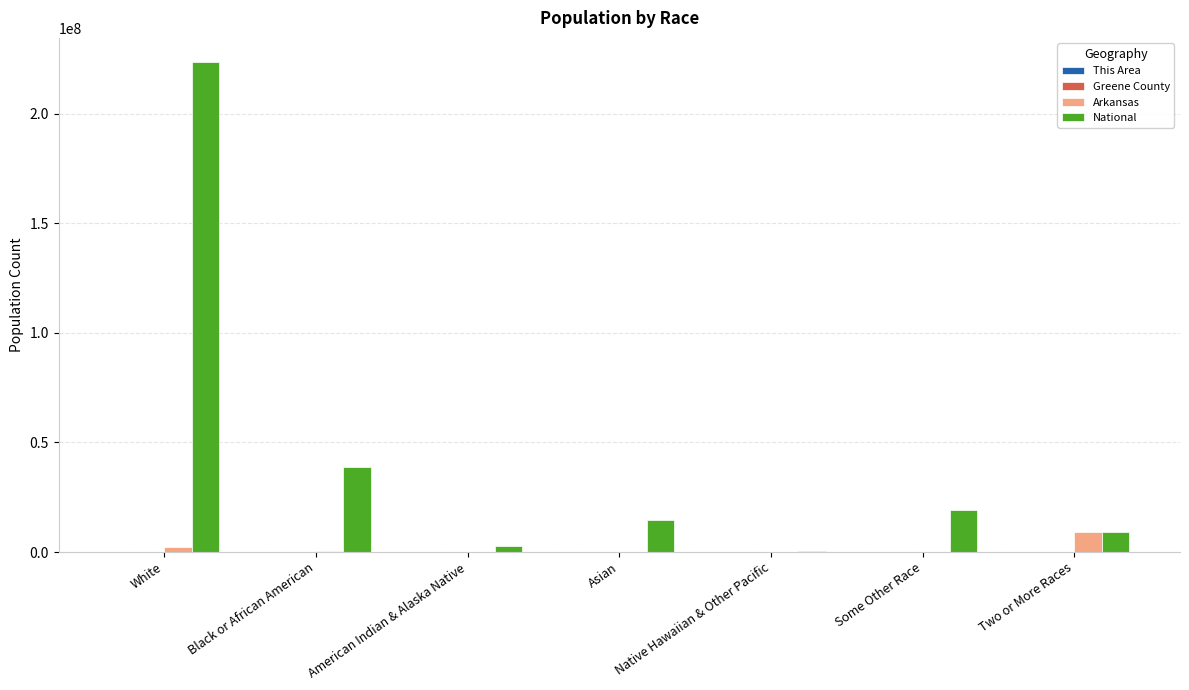

How many groups of bars are there?

7